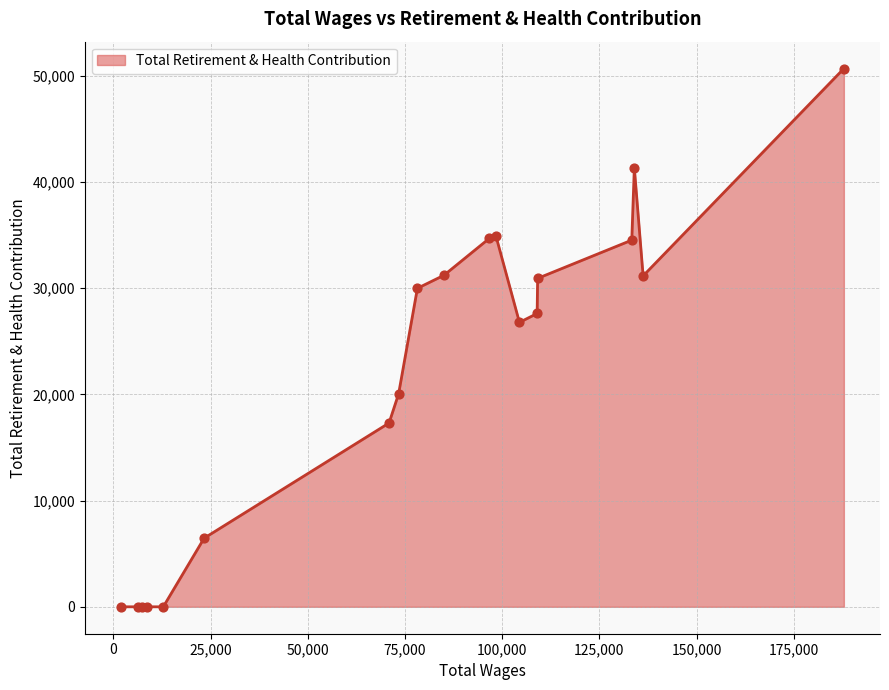

What is the greatest value displayed?

50654